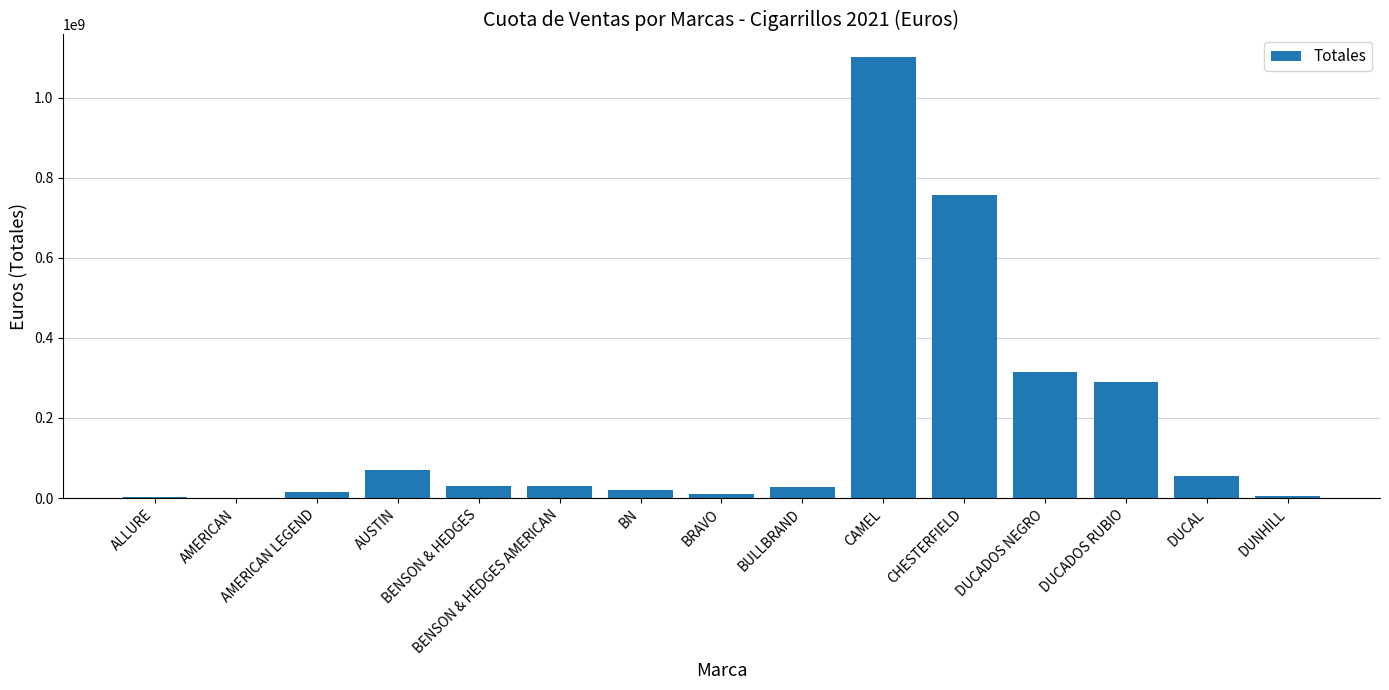

Which label corresponds to the largest value in the chart?

CAMEL